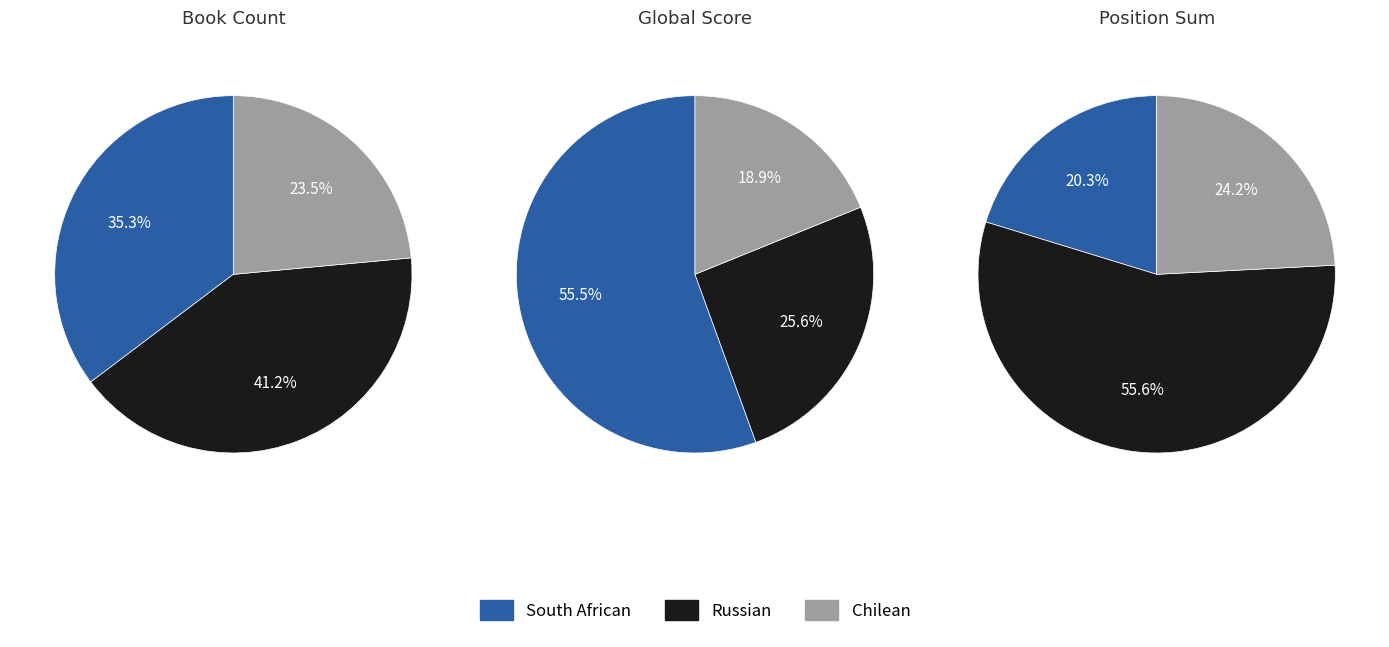

How many slices are in this pie chart?

3